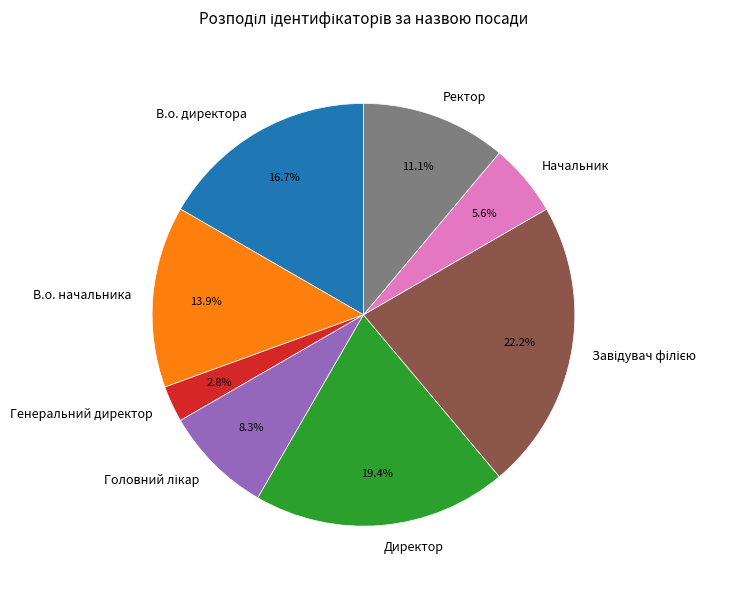

Between Генеральний директор and Директор, which is larger?

Директор